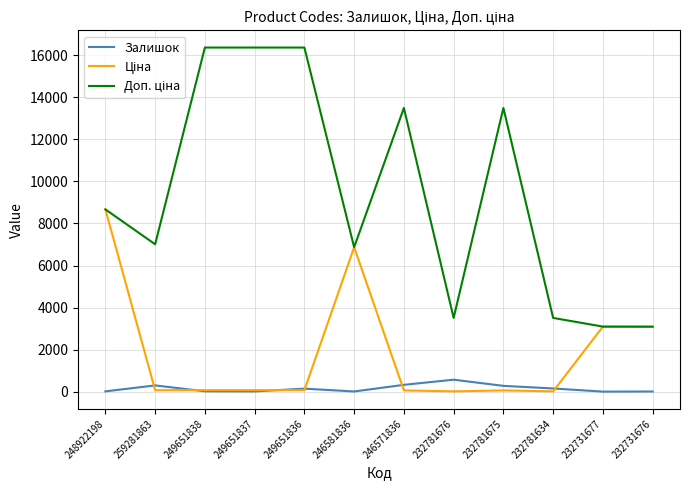

Does the chart have visible grid lines?

Yes